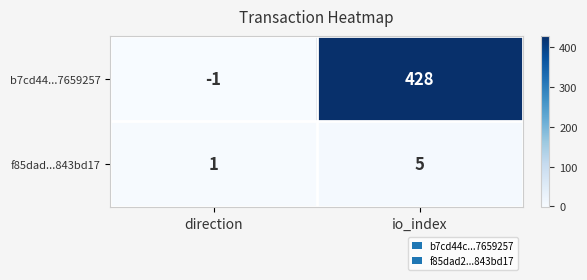

How many data points does each series have?

2